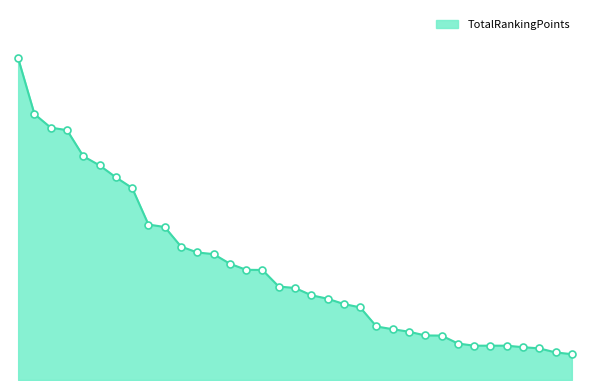

Is this an area chart (filled region under the line)?

Yes